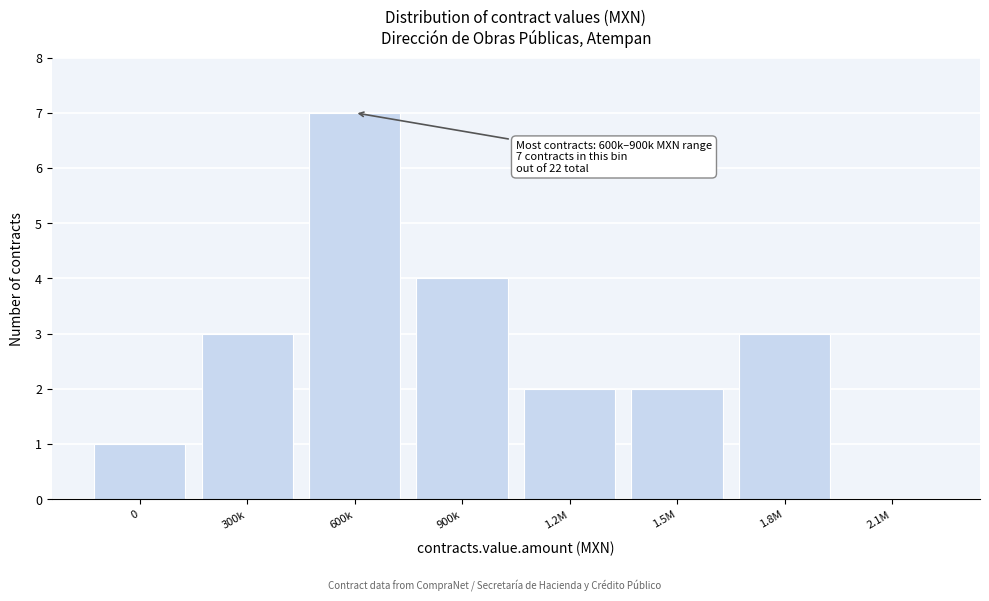

Reading left to right, what are all the values shown in this chart?

0=1	300k=3	600k=7	900k=4	1.2M=2	1.5M=2	1.8M=3	2.1M=0